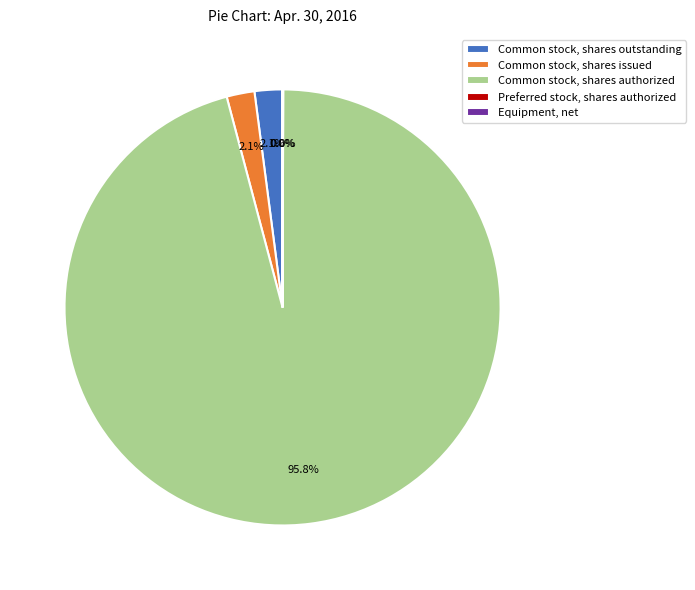

Which category has the biggest portion of the pie?

Common stock, shares authorized